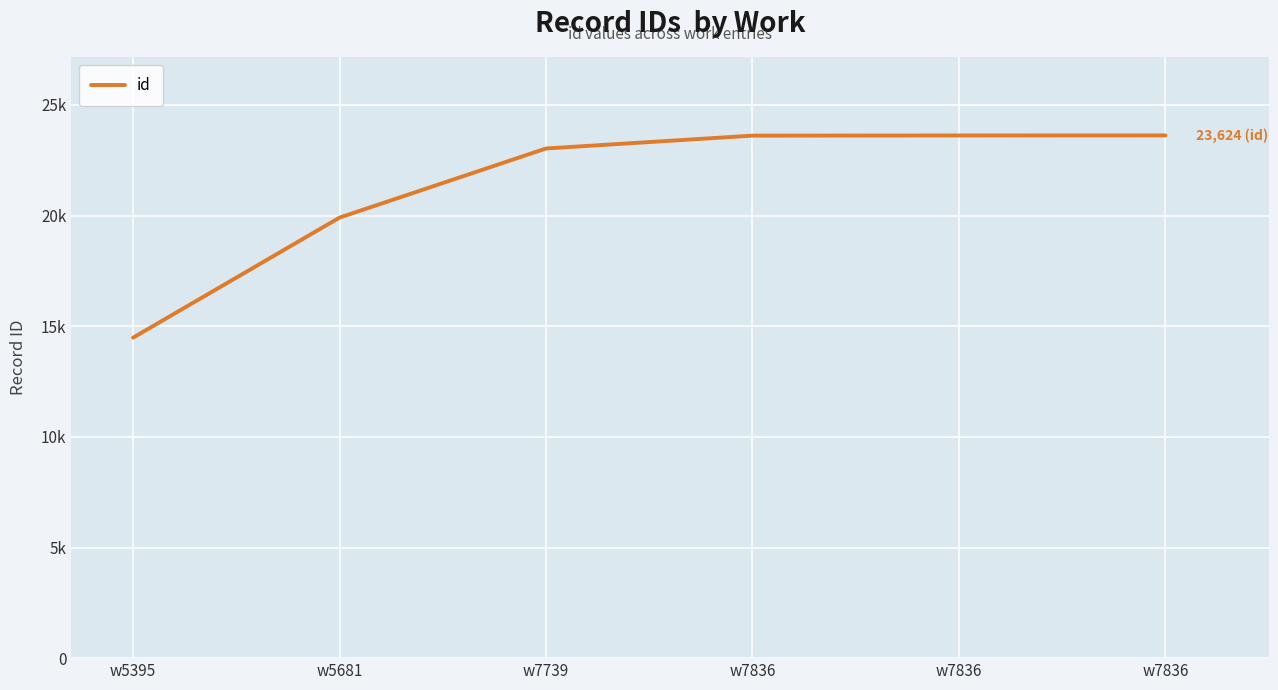

The chart shows a value of 23614 at w7836. True or false?

True